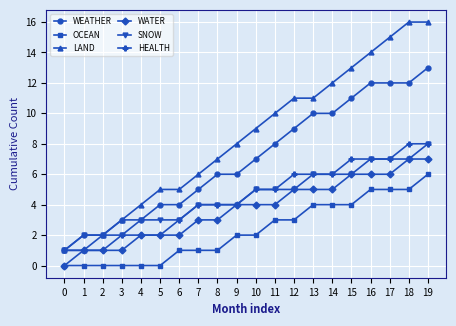

True or false: OCEAN and HEALTH intersect in this chart.

False